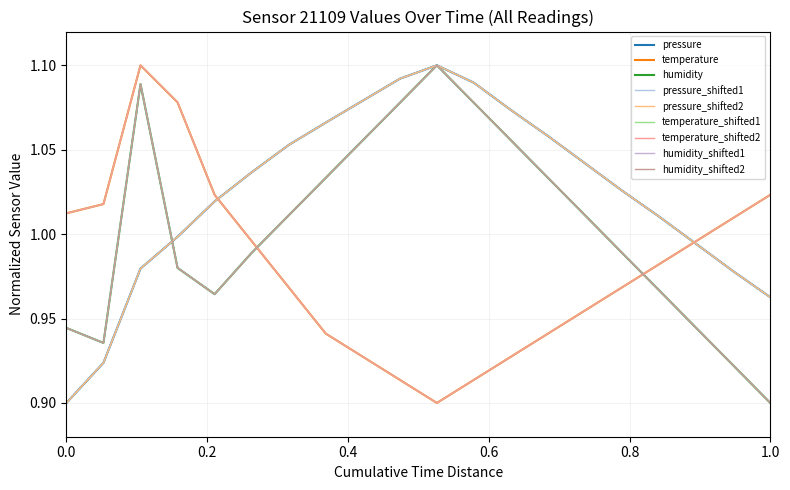

What is the highest value of the humidity series?

1.1